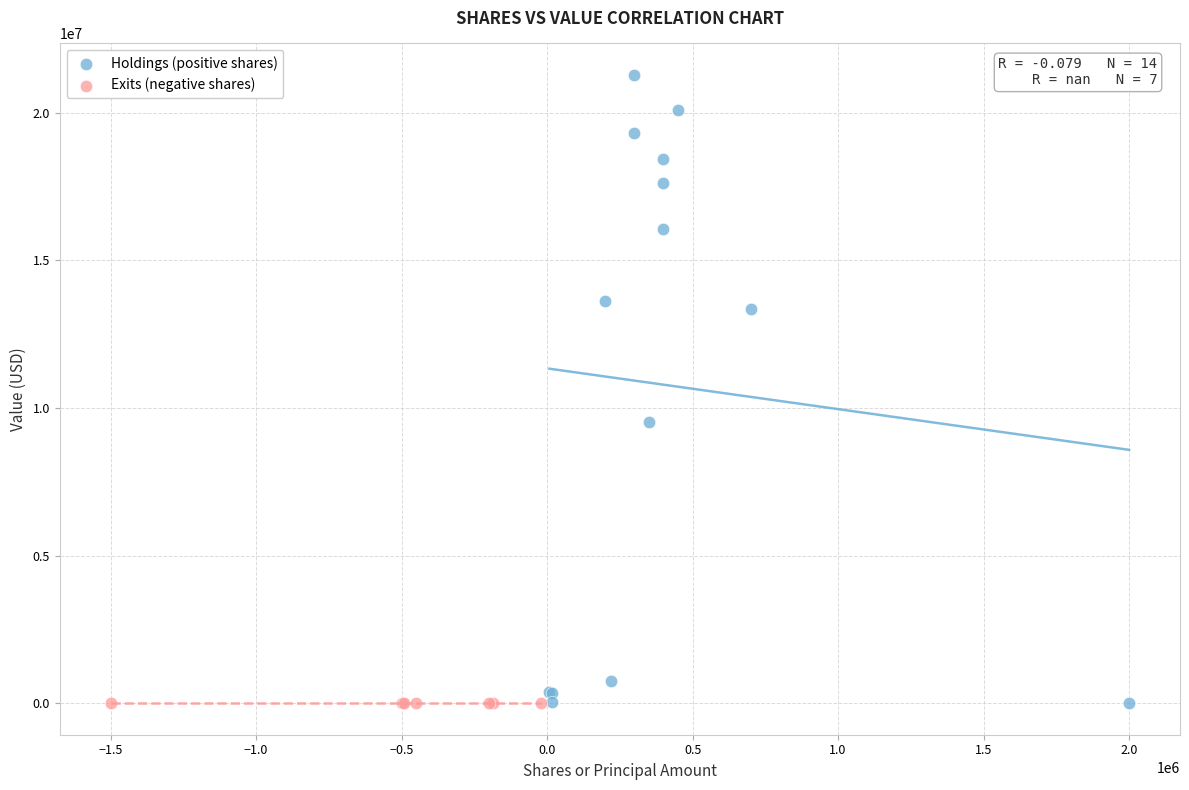

Which series contains the highest Y value?

Holdings (positive shares)